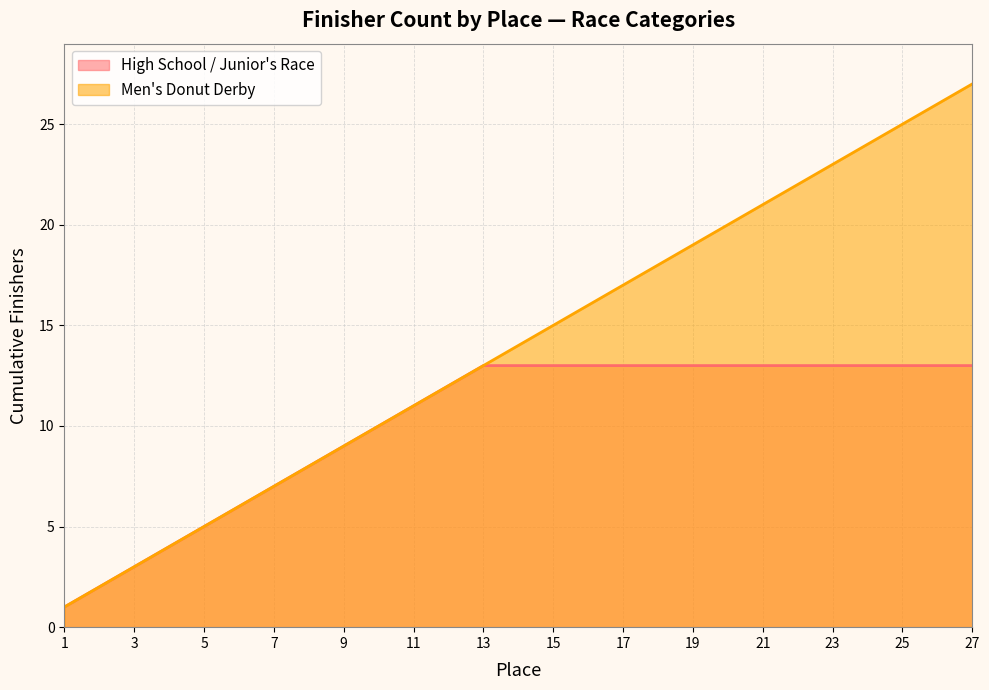

True or false: High School / Junior's Race has a value of 9 at 9.

True